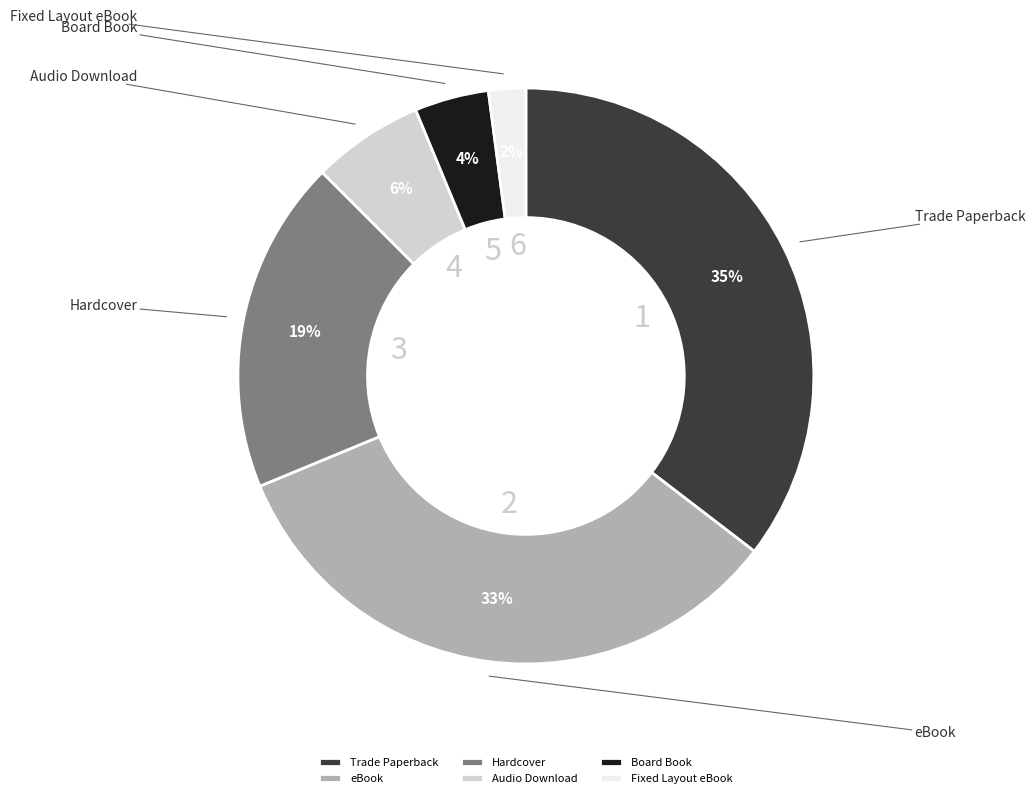

What percentage is the Board Book slice, to the nearest percent?

4%